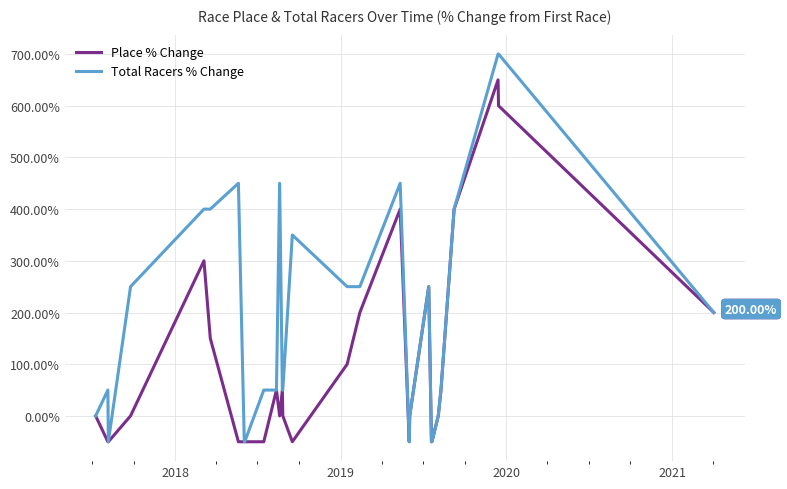

Which series has the largest range (max minus min)?

Total Racers % Change